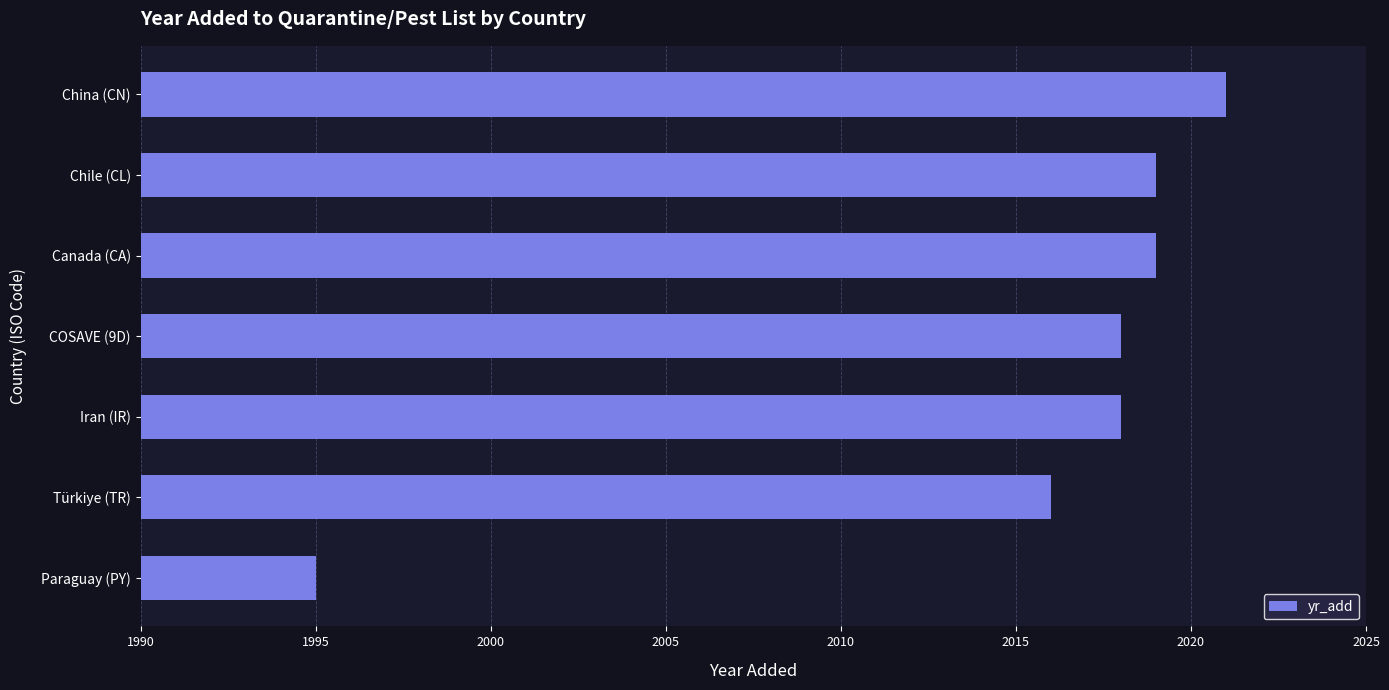

How many categories are shown in the chart?

7